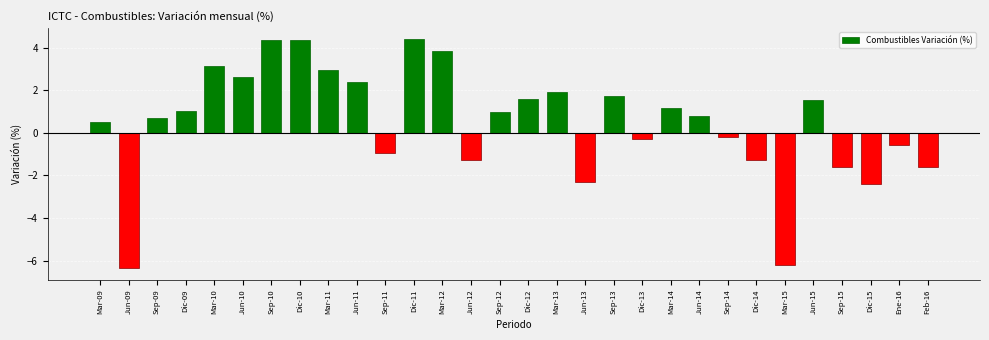

True or false: the data shows 1.5 at Jun-15.

True